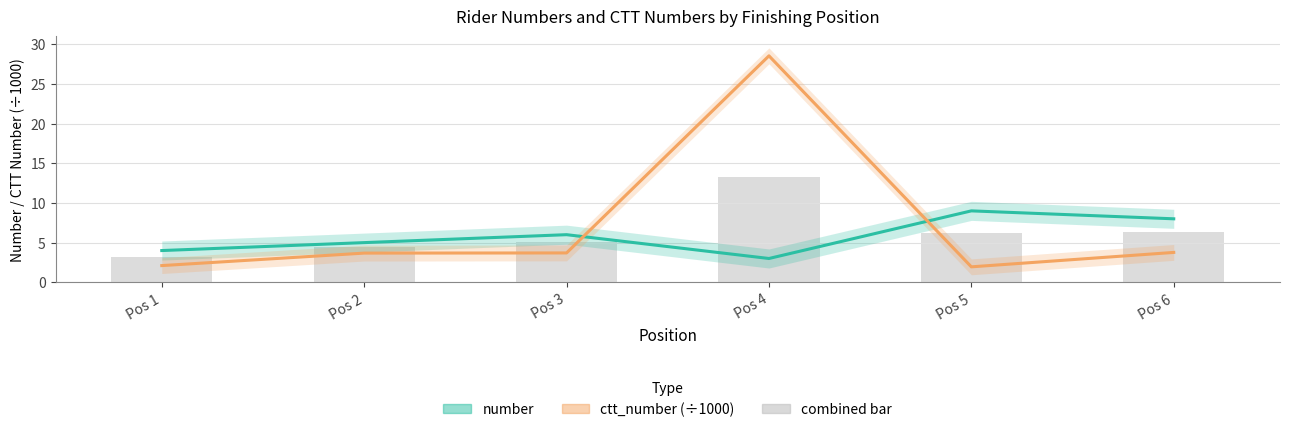

What is the average value of the ctt_number series?

7.3